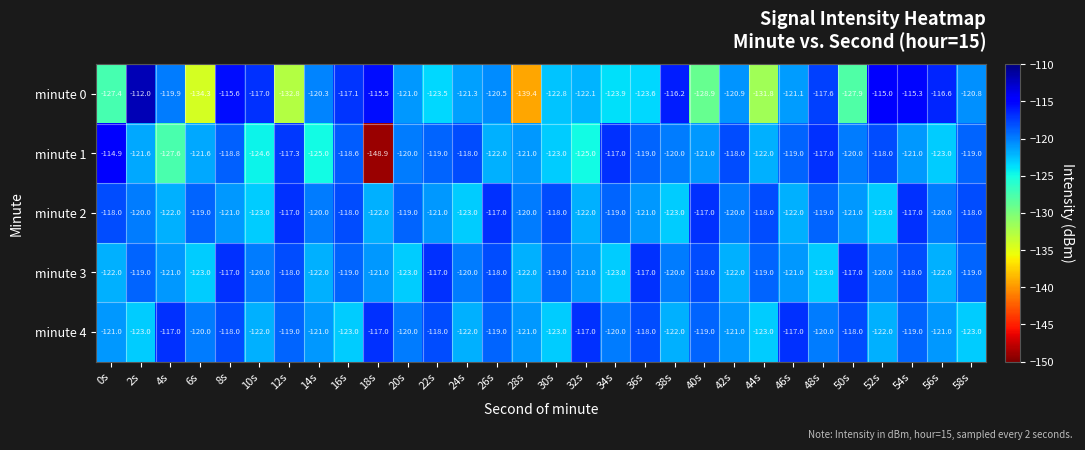

Rank the series at 34s from lowest to highest value.

minute 0, minute 3, minute 4, minute 2, minute 1